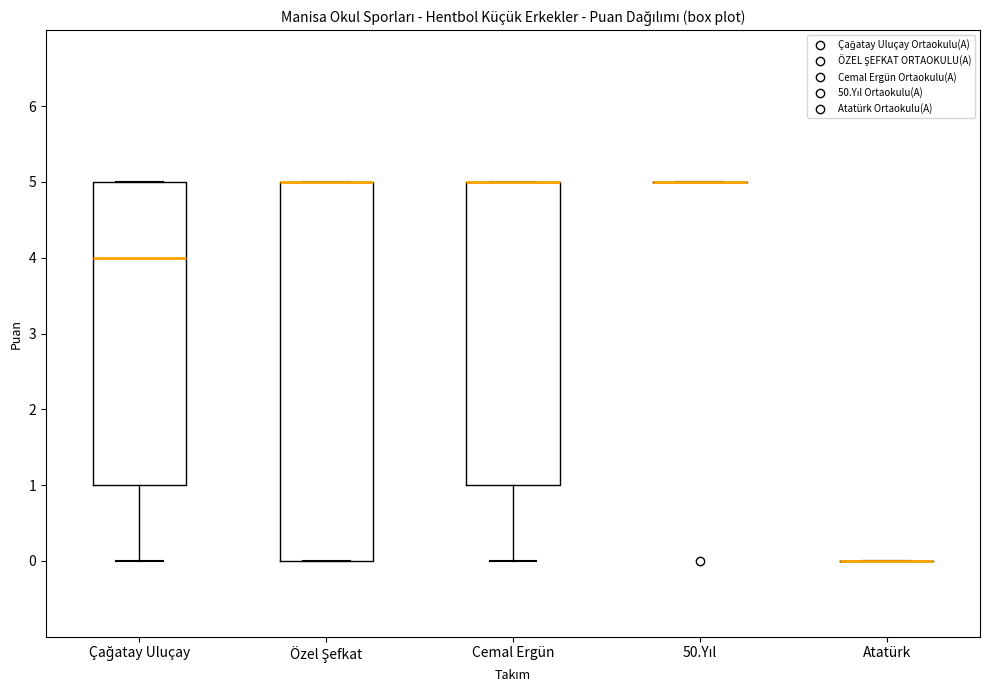

Reading left to right, transcribe this box plot: for each box, give where its median line is, the range the box spans, and where its two whiskers end, as read against the y-axis. The values are not printed on the chart, so give them approximately, as read against the axis.

Çağatay Uluçay: median 4, box 1 to 5, whiskers 0 to 5
Özel Şefkat: median 5 (drawn on the box's upper edge), box 0 to 5, whiskers 0 to 5
Cemal Ergün: median 5 (drawn on the box's upper edge), box 1 to 5, whiskers 0 to 5
50.Yıl: box collapsed to a line at 5, whiskers 5 to 5
Atatürk: box collapsed to a line at 0, whiskers 0 to 0